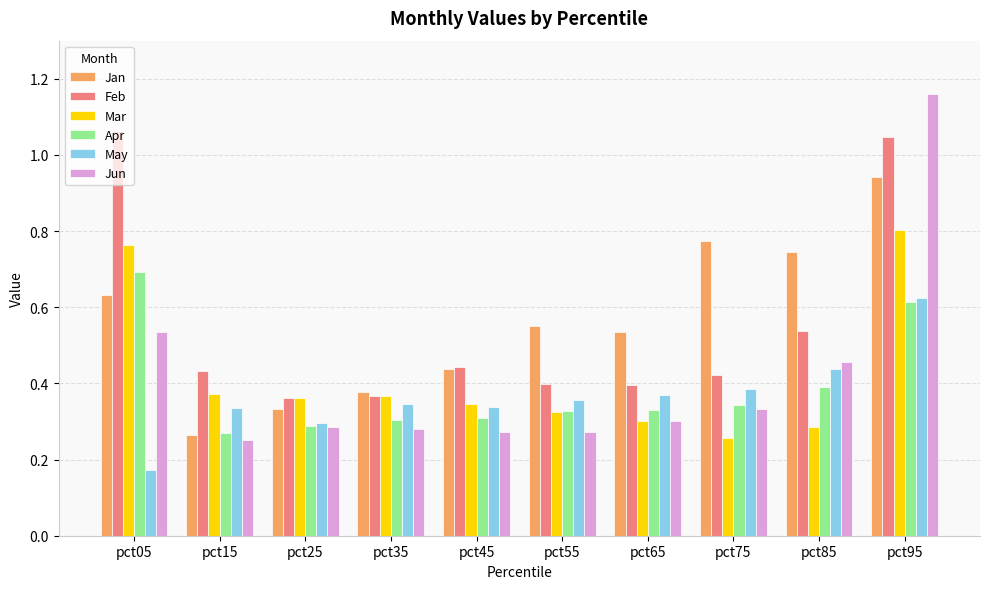

Which series changed the most between pct75 and pct95?

Jun